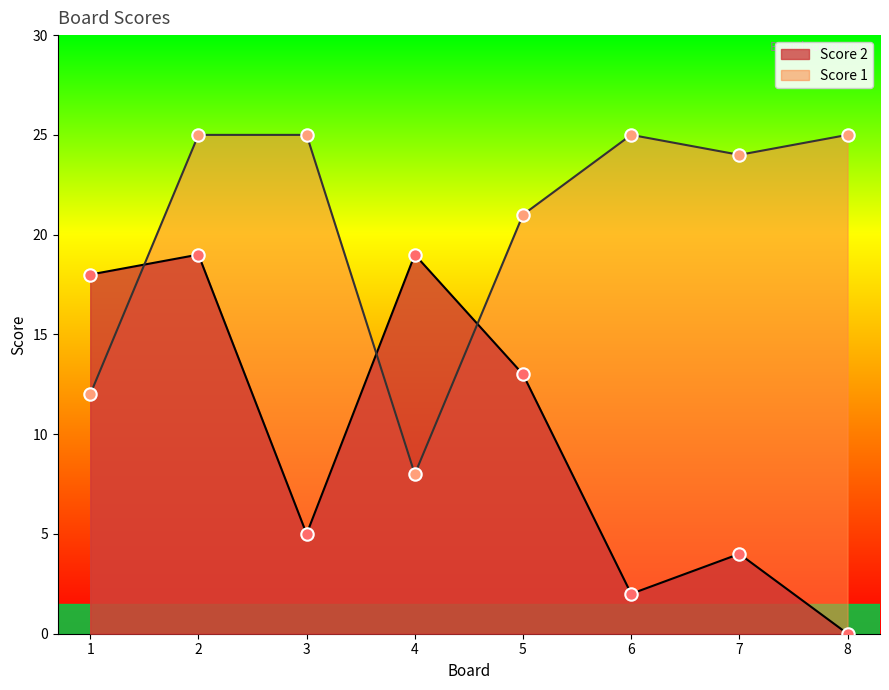

Is the value of Score 2 at 1 greater than the value of Score 1 at 2?

No